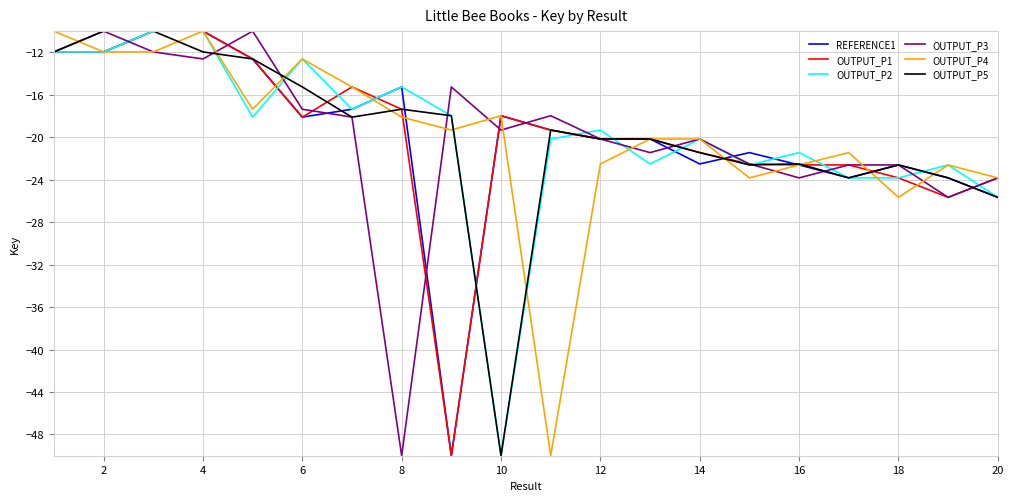

What is the highest value of the OUTPUT_P5 series?

-10.0